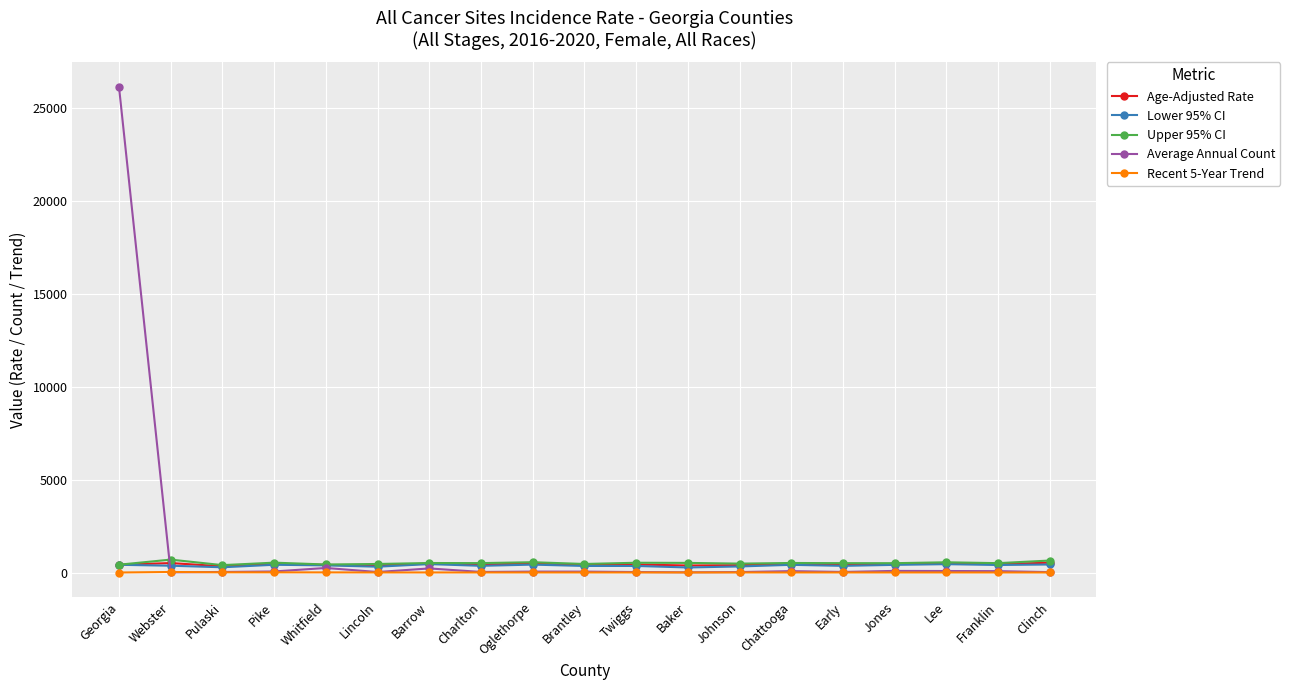

What is the average value of the Average Annual Count series?

1437.3